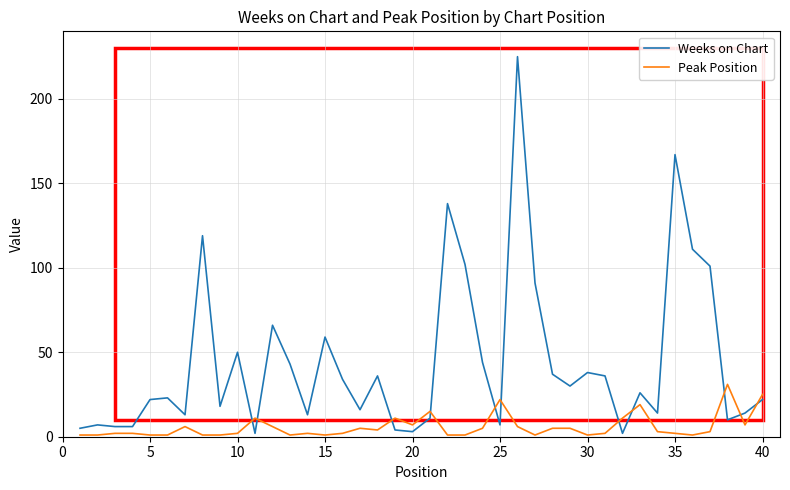

Which series has the largest total across all categories?

Weeks on Chart